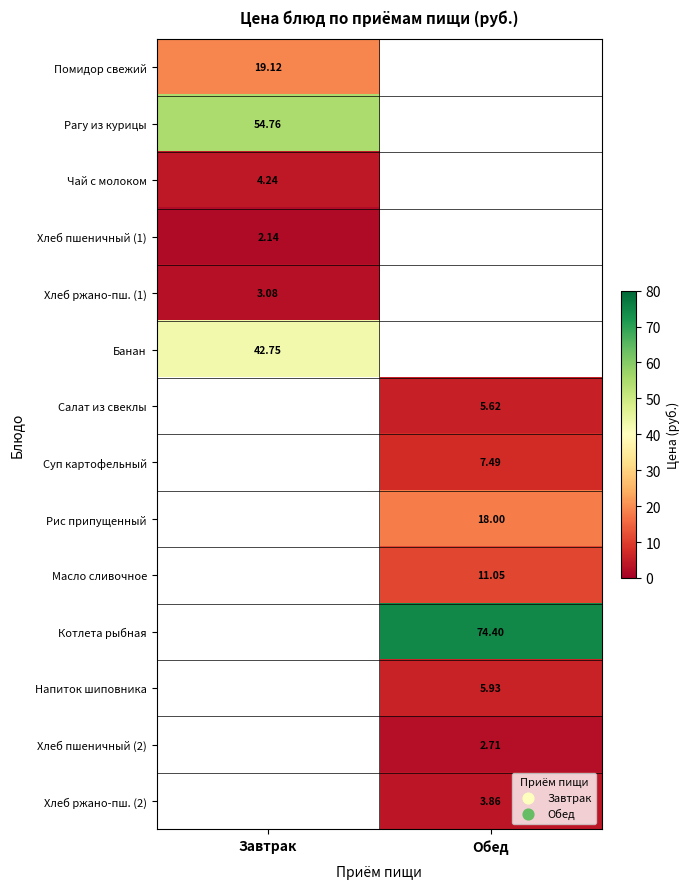

Which series has the largest range (max minus min)?

Помидор свежий